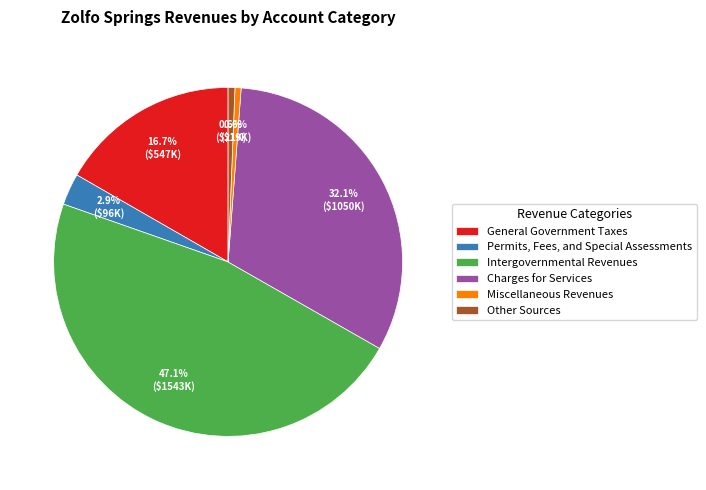

What is the total percentage of Other Sources and Intergovernmental Revenues?

47.7%